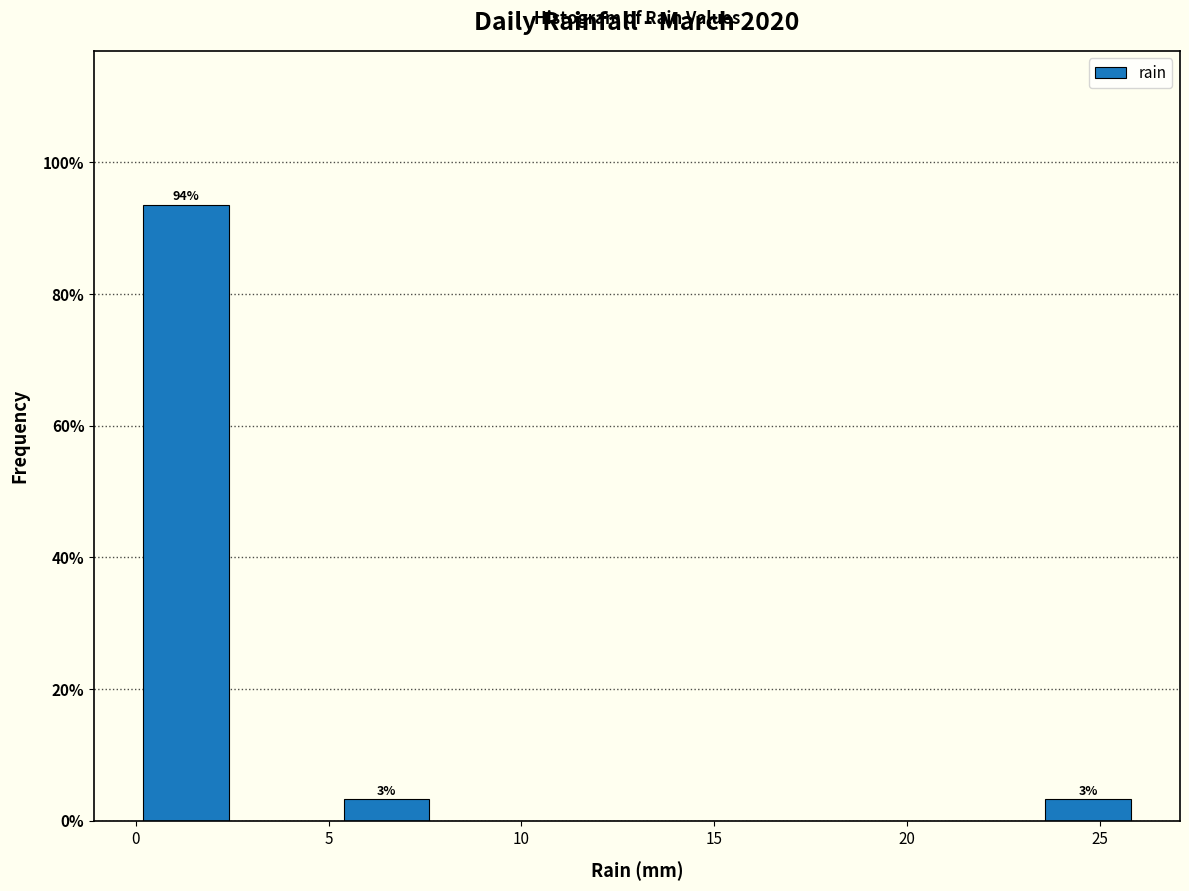

Over which range of the x-axis is the bar tallest?

0.0 to 2.6